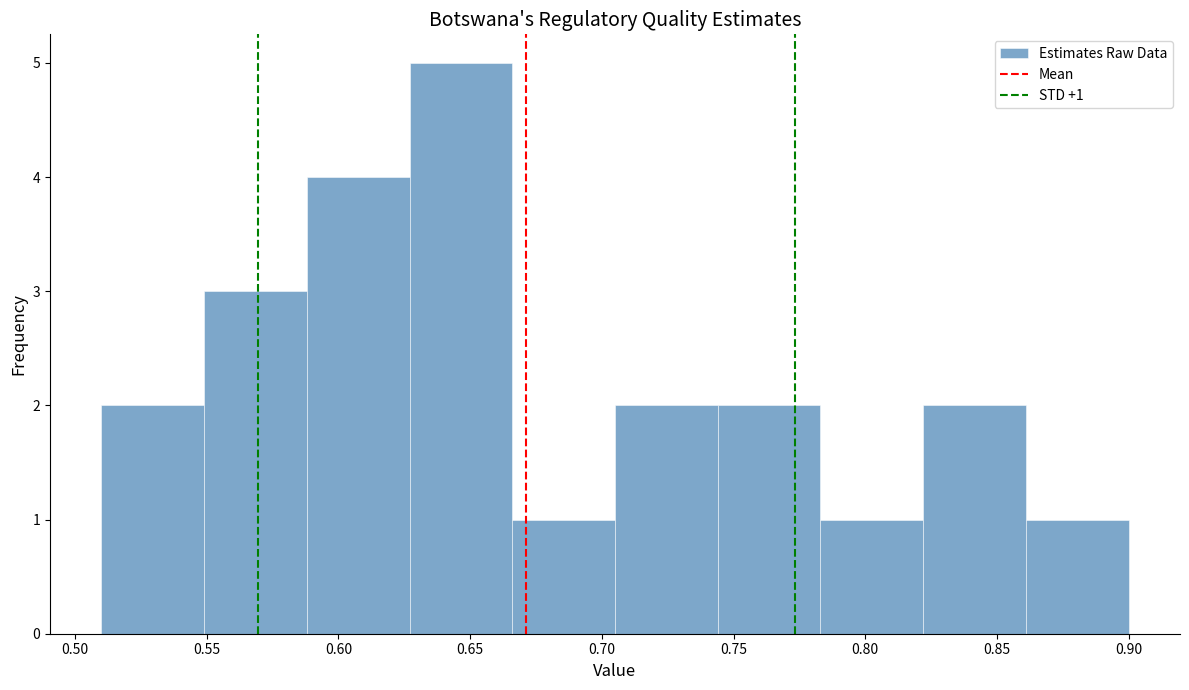

Over which range of the x-axis is the bar tallest?

0.627 to 0.666